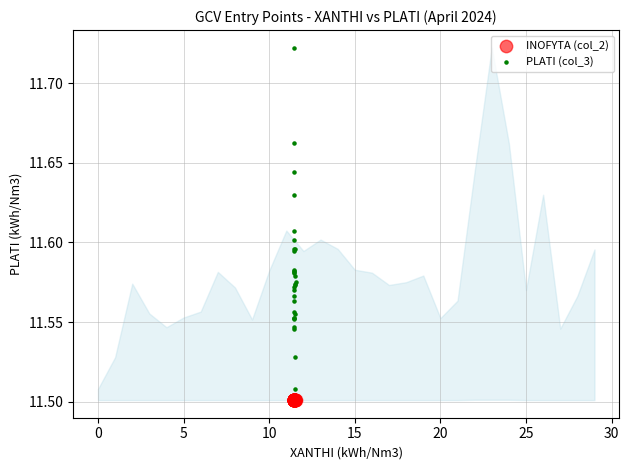

What are all the series names shown in the legend?

INOFYTA (col_2), PLATI (col_3)